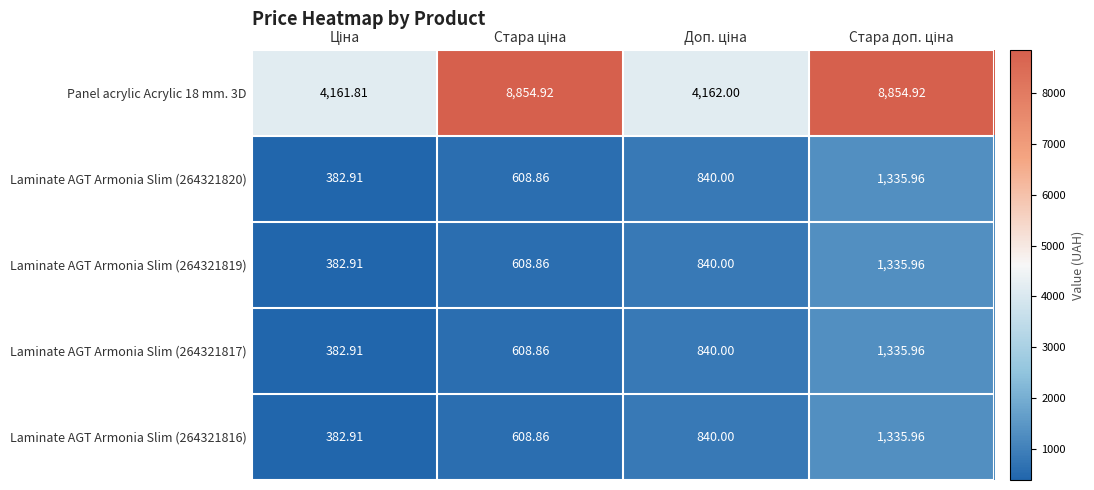

How many distinct data groups are displayed?

5